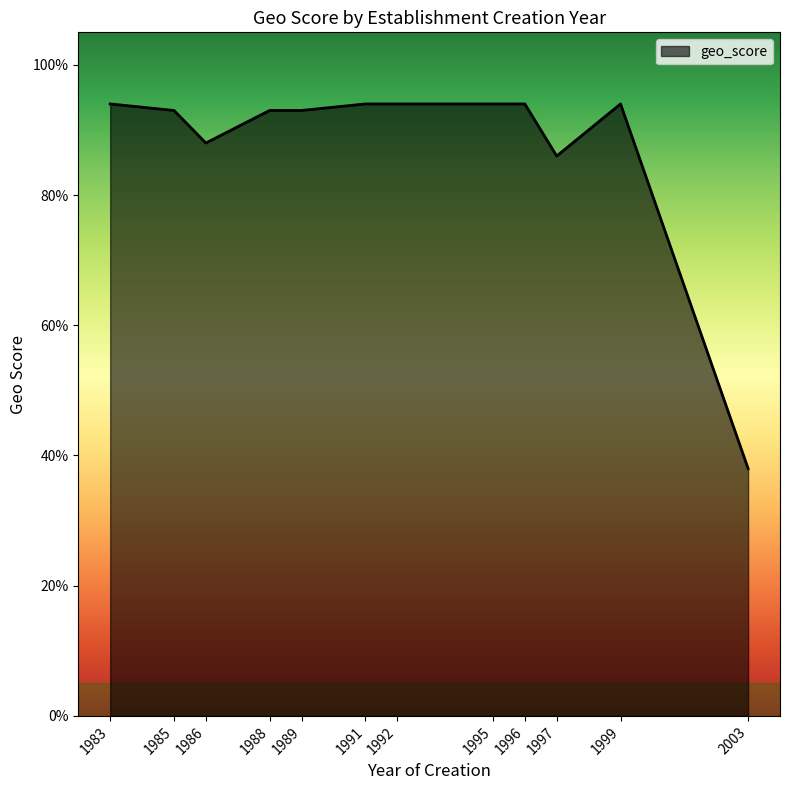

Is it true that the value at 1983 is 0.9?

True